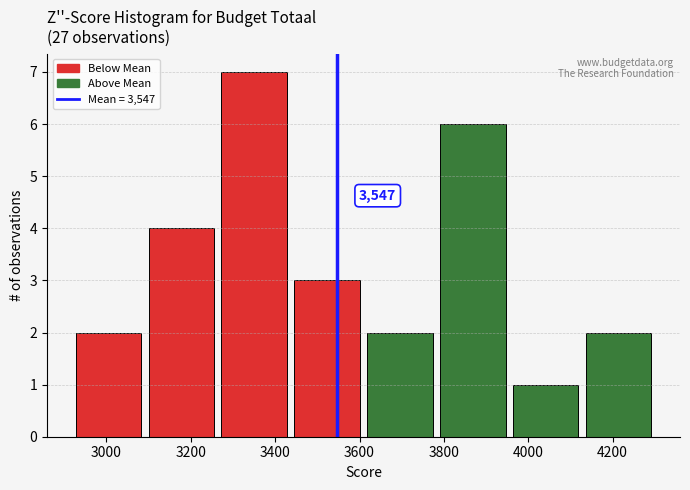

Which range on the x-axis has the tallest bar?

3260 to 3440